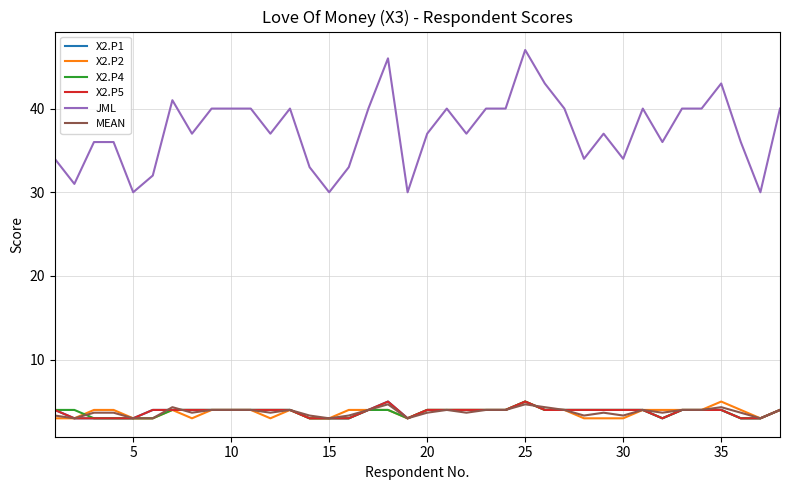

Is this an area chart (filled region under the line)?

No